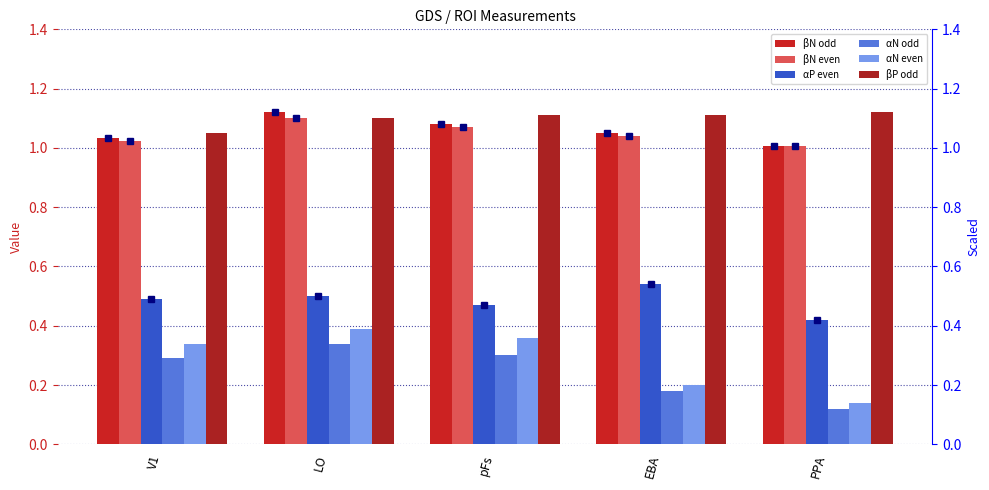

How many groups of bars are there?

5